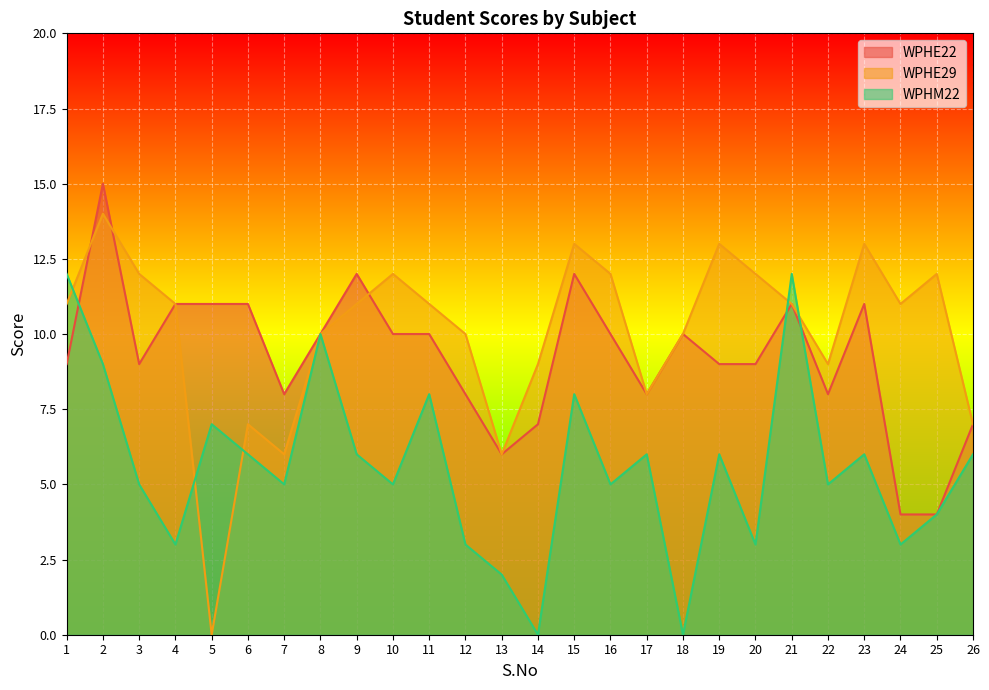

In WPHM22, how many points are higher than both neighbors (excluding endpoints)?

8